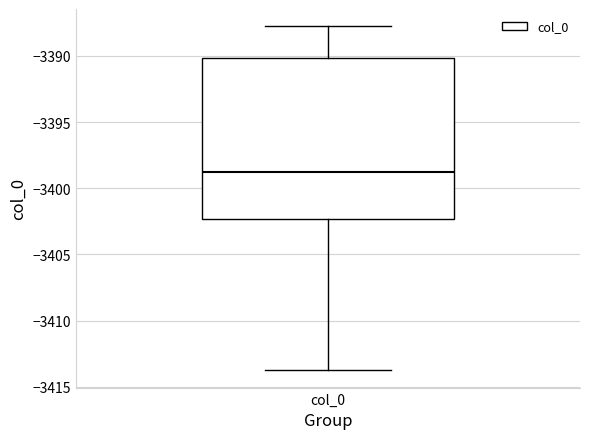

Where is the upper edge of the box for col_0 on the y-axis? The values are not printed on the chart, so give them approximately, as read against the axis.

-3390.0